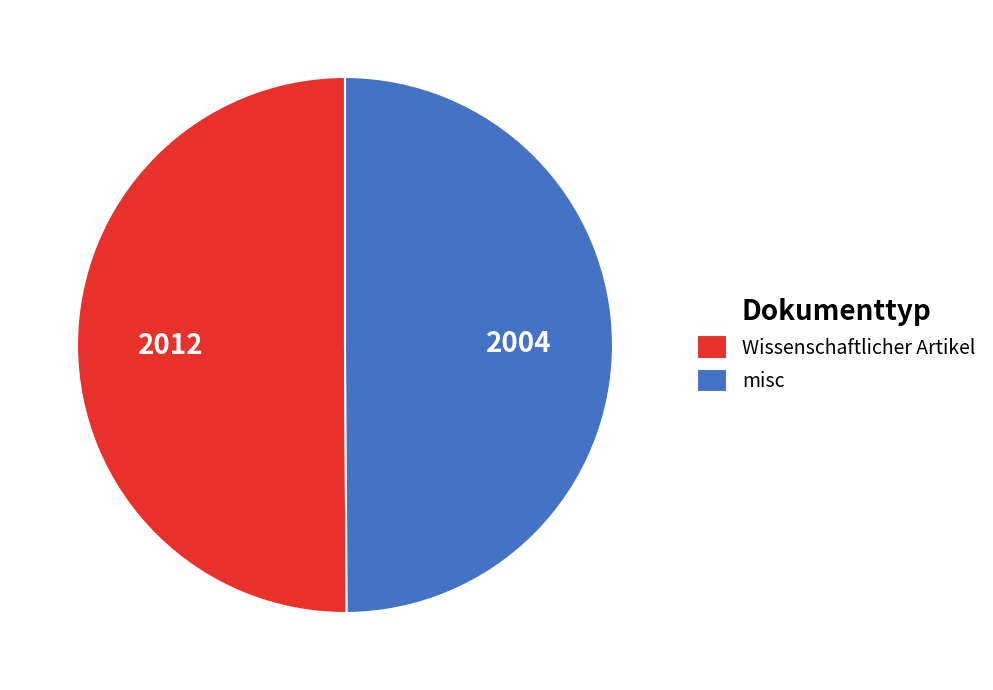

Combined, do Wissenschaftlicher Artikel and misc account for over 50%?

Yes